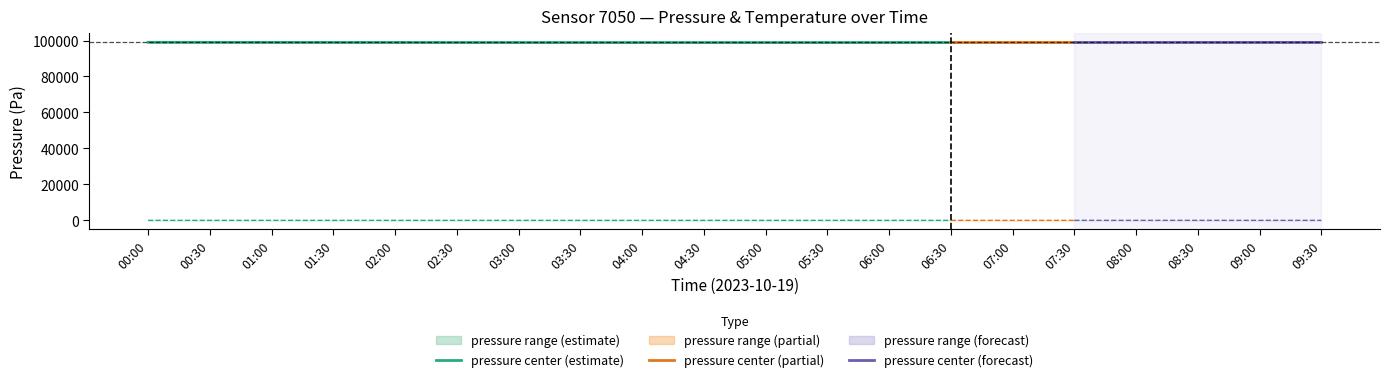

The value of pressure_lower at 03:00 is 23365.4. True or false?

False